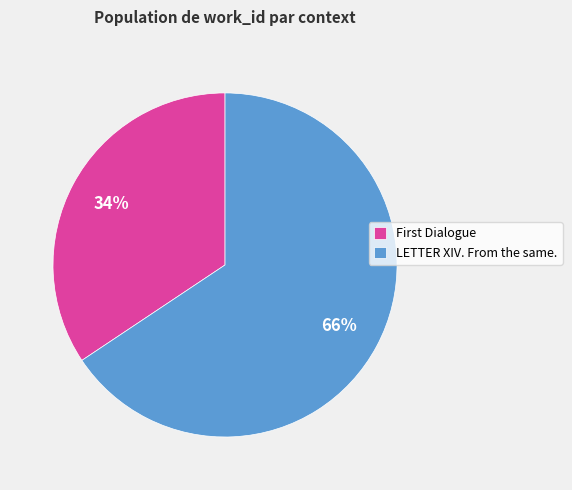

What is the smallest slice in the pie chart?

First Dialogue